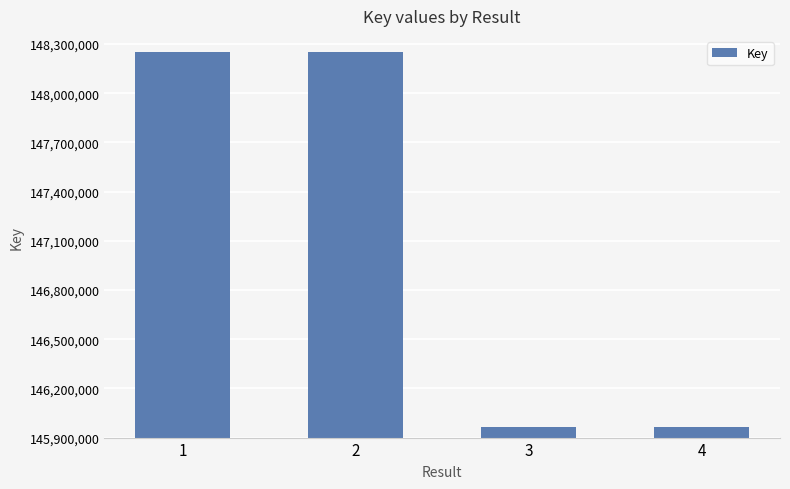

What is the smallest value displayed?

145964378